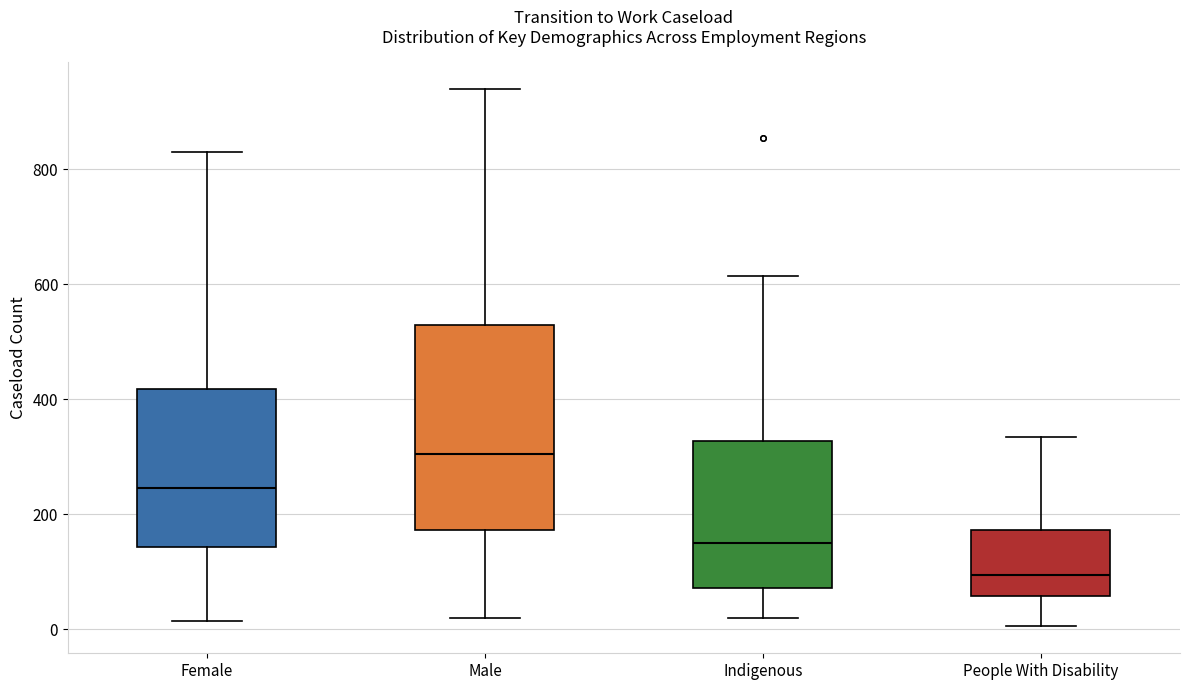

Reading left to right, transcribe this box plot: for each box, give where its median line is, the range the box spans, and where its two whiskers end, as read against the y-axis. The values are not printed on the chart, so give them approximately, as read against the axis.

Female: median 240, box 140 to 420, whiskers 20 to 840
Male: median 300, box 180 to 540, whiskers 20 to 940
Indigenous: median 160, box 80 to 320, whiskers 20 to 620
People With Disability: median 100, box 60 to 180, whiskers 0 to 340